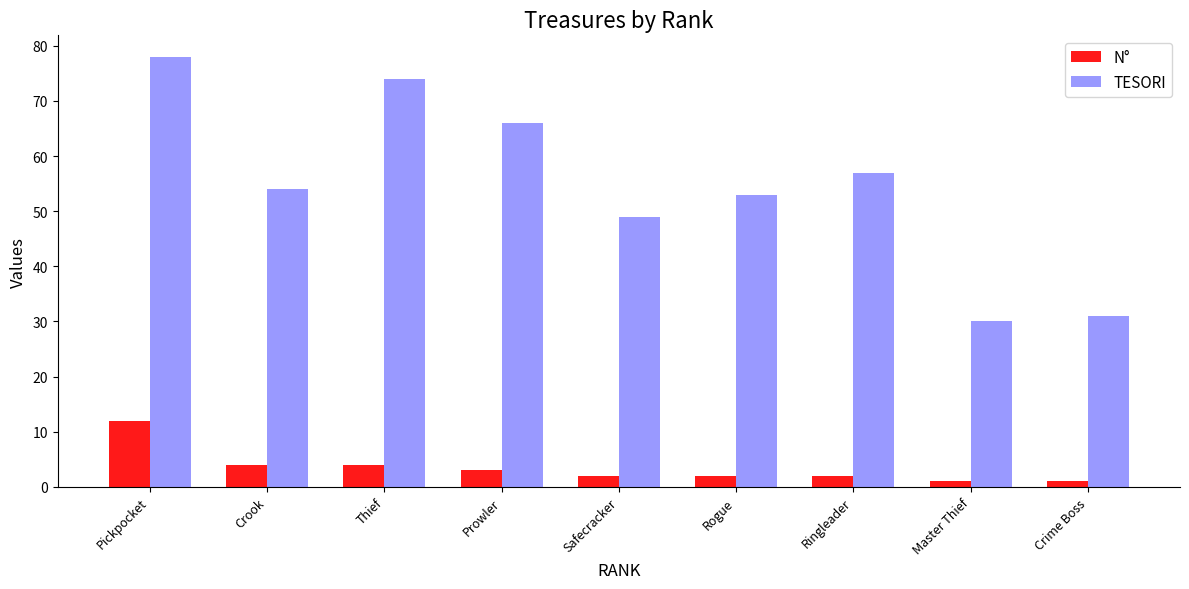

What position from the left is Crime Boss?

9